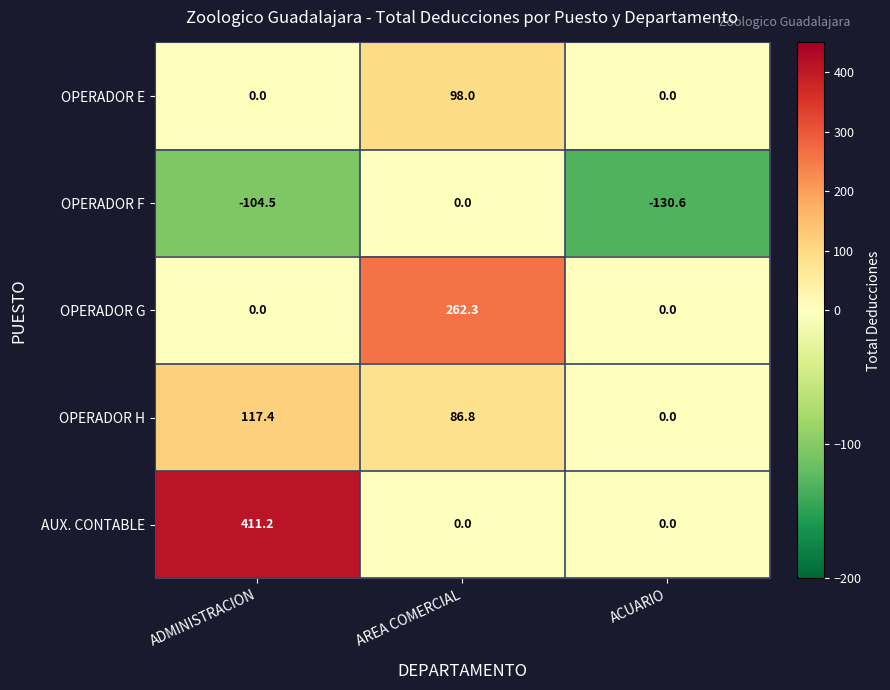

Which series has the largest total across all categories?

AUX. CONTABLE